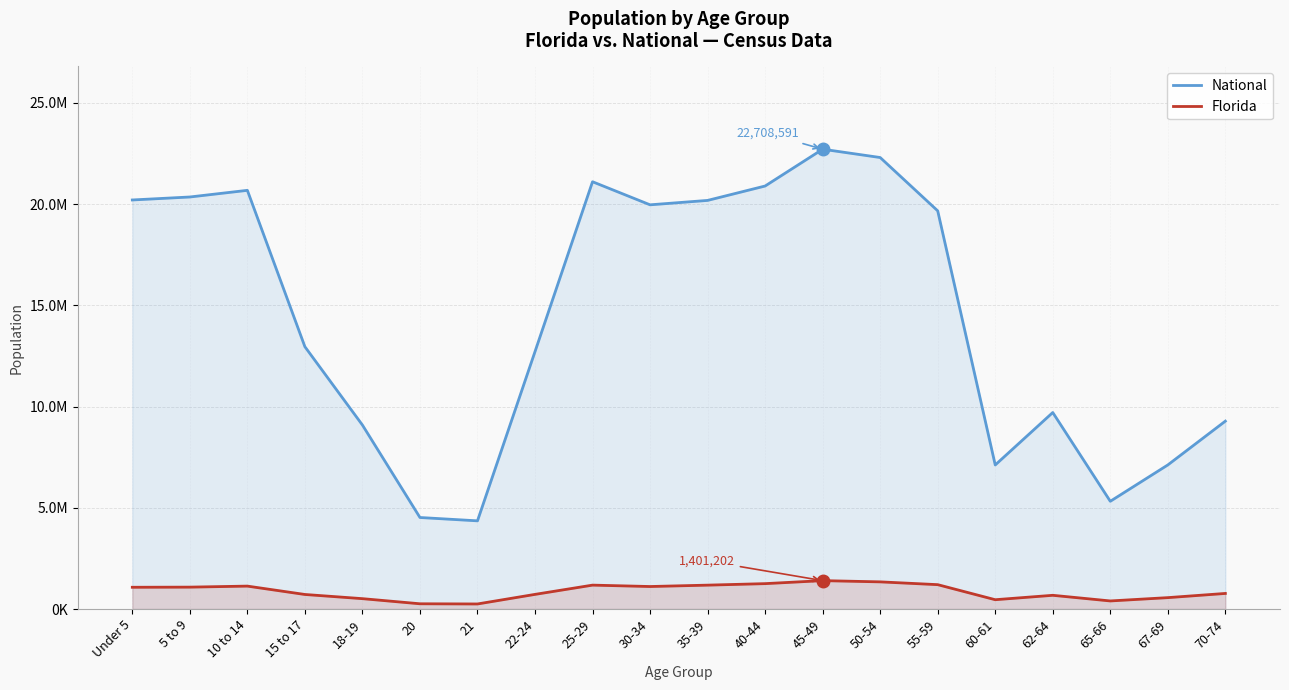

True or false: National and Florida intersect in this chart.

False